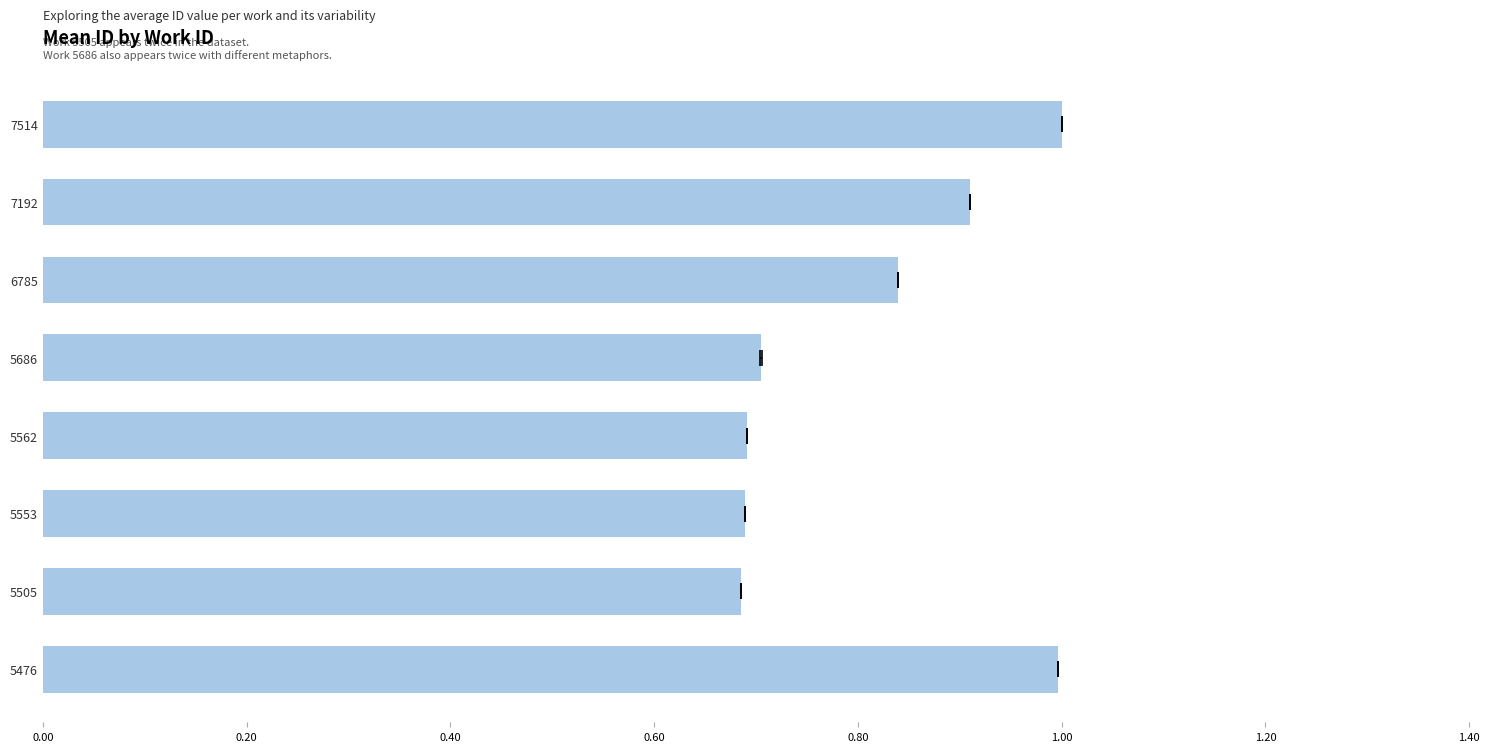

What is the approximate value at 5505?

0.7